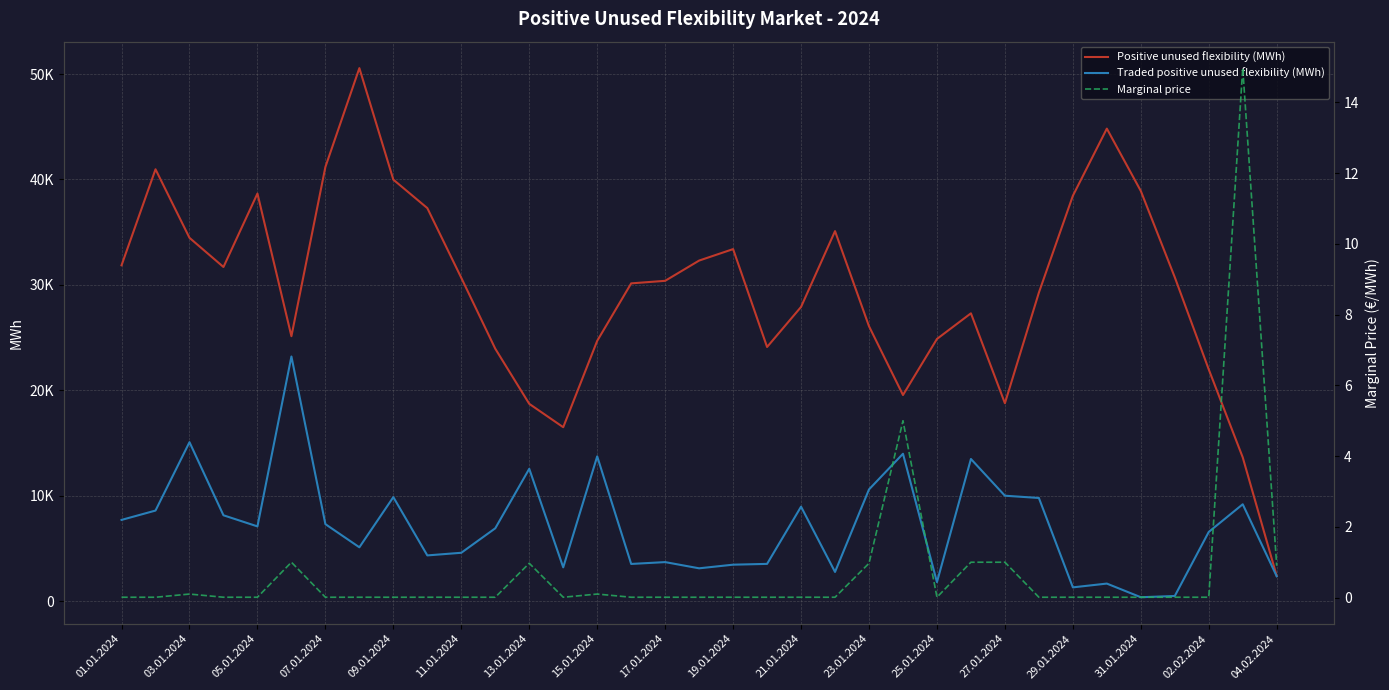

At which label does Positive unused flexibility (MWh) first exceed 30390?

01.01.2024